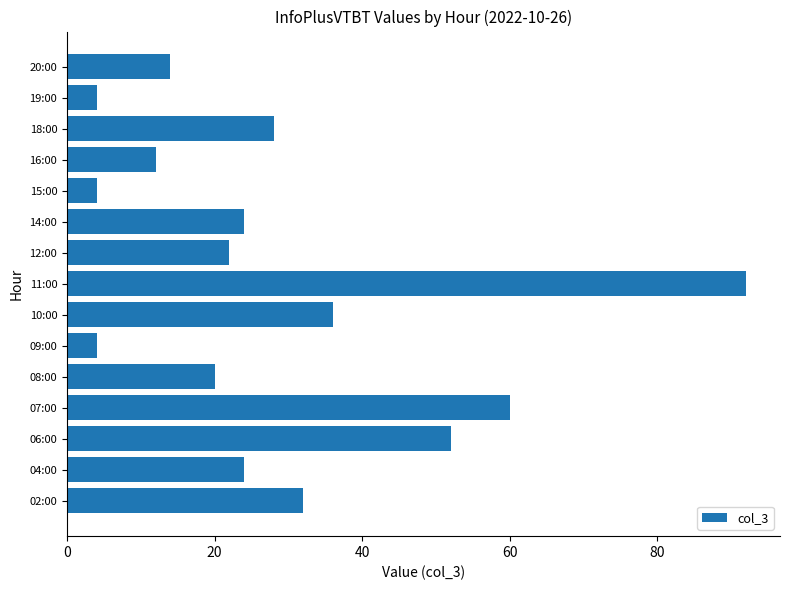

Reading top to bottom, transcribe all the data shown in this chart.

14	4	28	12	4	24	22	92	36	4	20	60	52	24	32